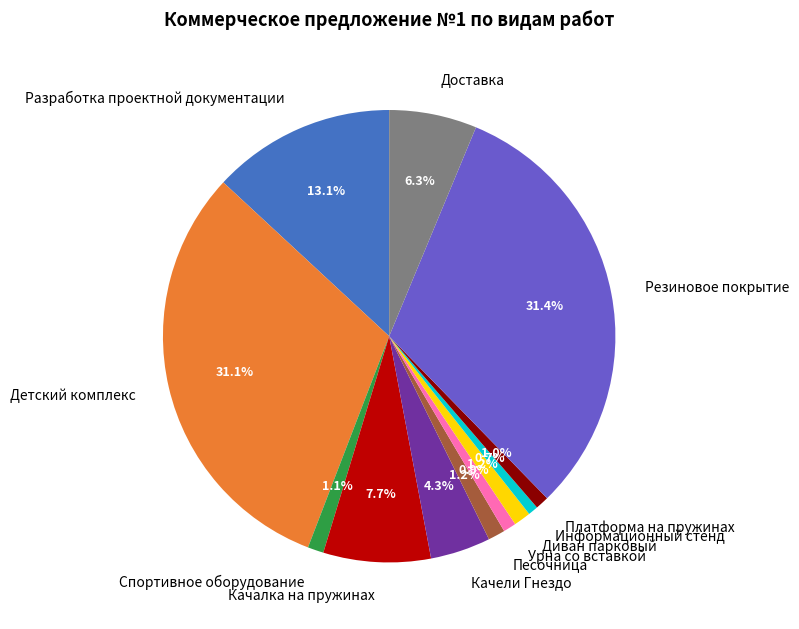

Is there a majority slice in this chart?

No